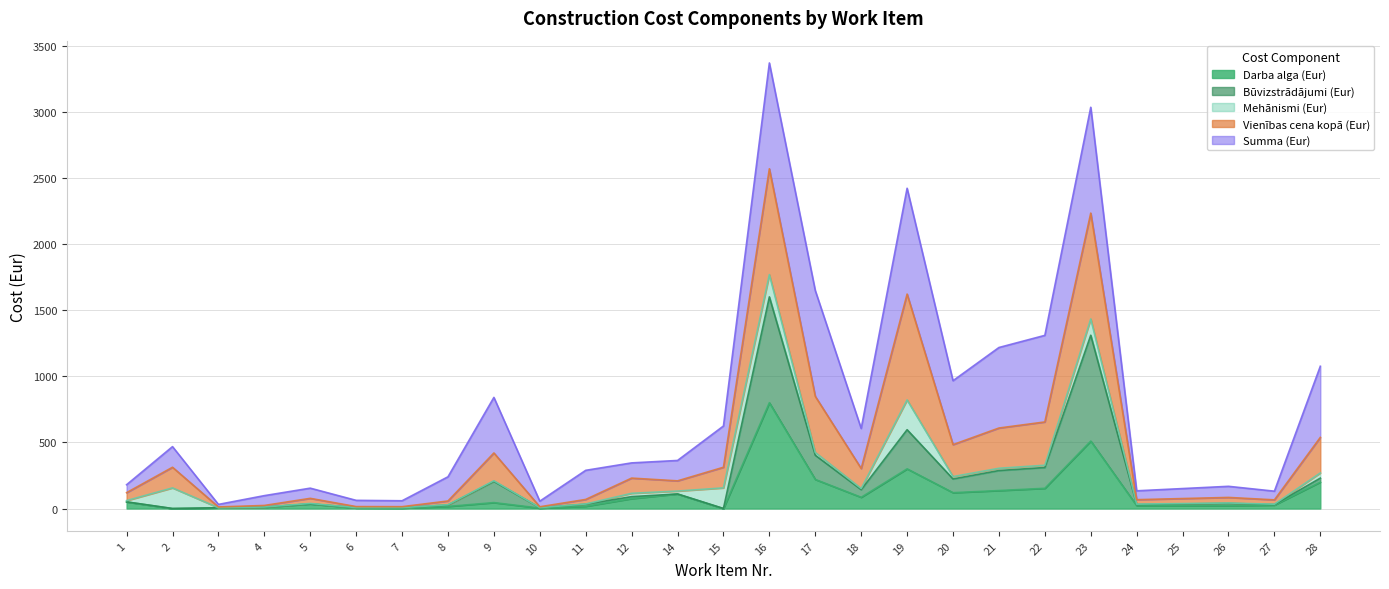

Is it true that Būvizstrādājumi (Eur) equals 0.0 at 2?

True